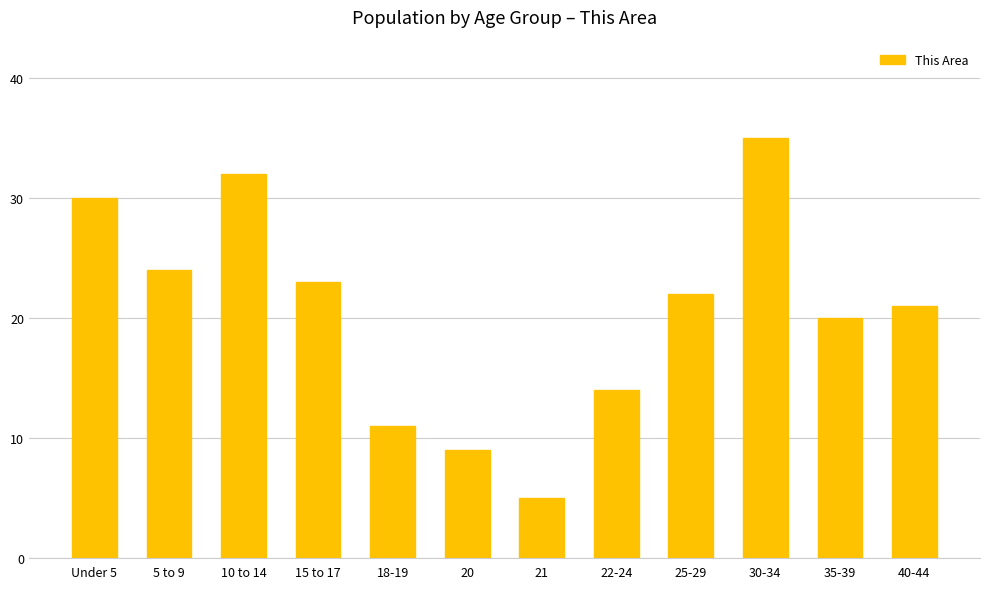

Rank the categories by value from highest to lowest.

30-34, 10 to 14, Under 5, 5 to 9, 15 to 17, 25-29, 40-44, 35-39, 22-24, 18-19, 20, 21